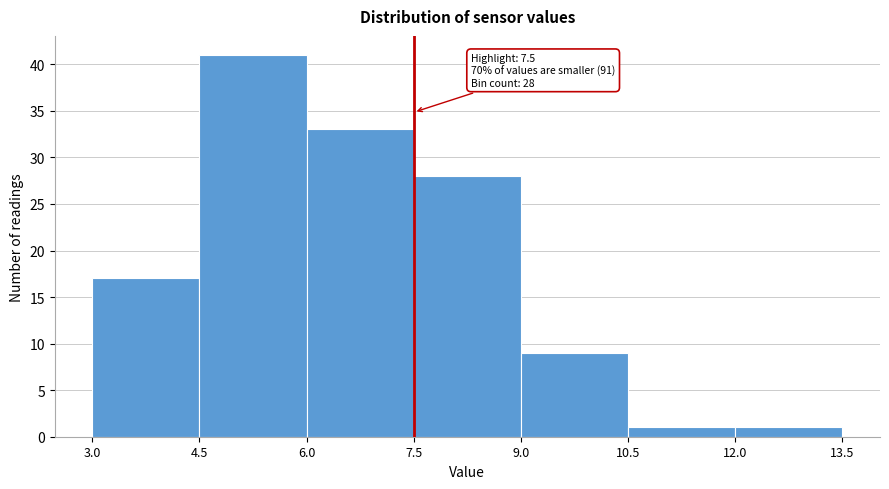

Which range on the x-axis has the tallest bar?

4.5 to 6.0